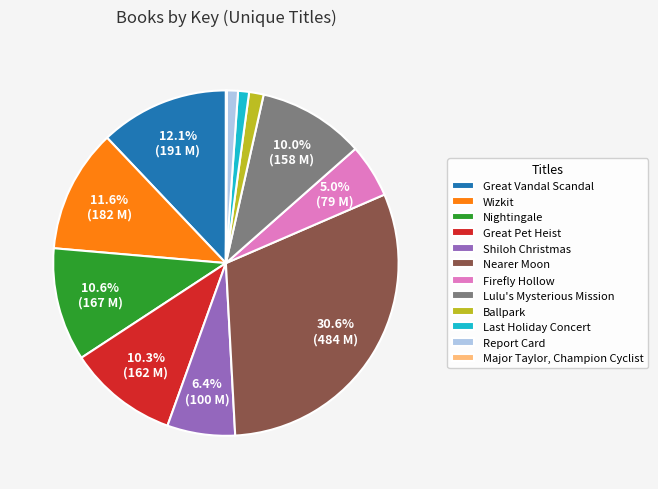

Is there a majority slice in this chart?

No